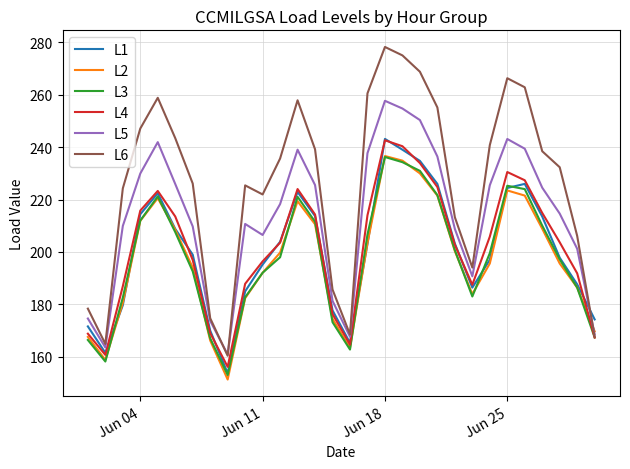

Which series has the widest spread of values?

L6